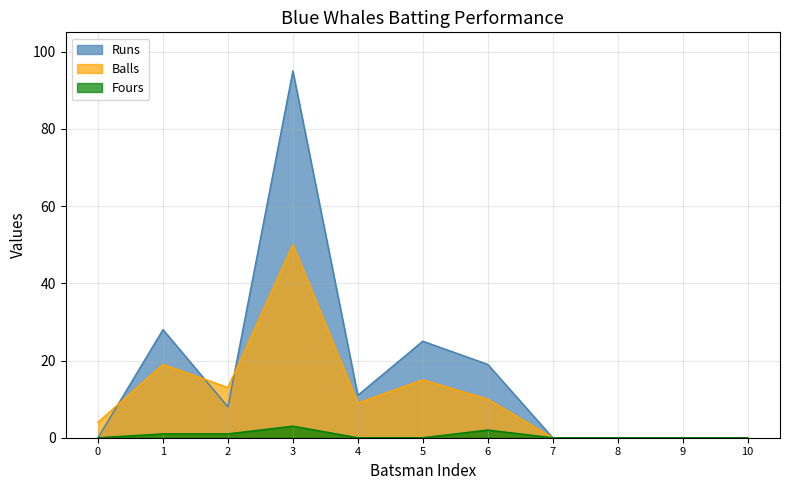

Rank the series at 5 from lowest to highest value.

Fours, Balls, Runs